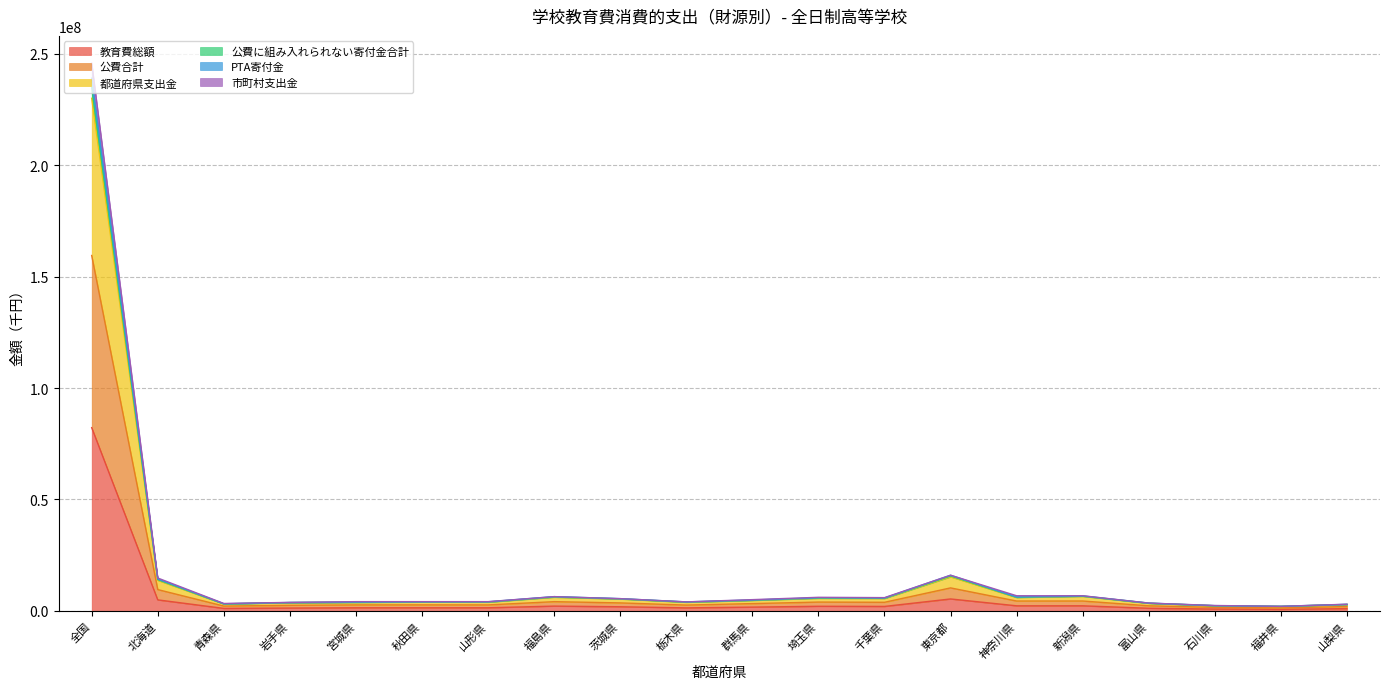

The 公費合計 series shows 4334547 at 栃木県. True or false?

False